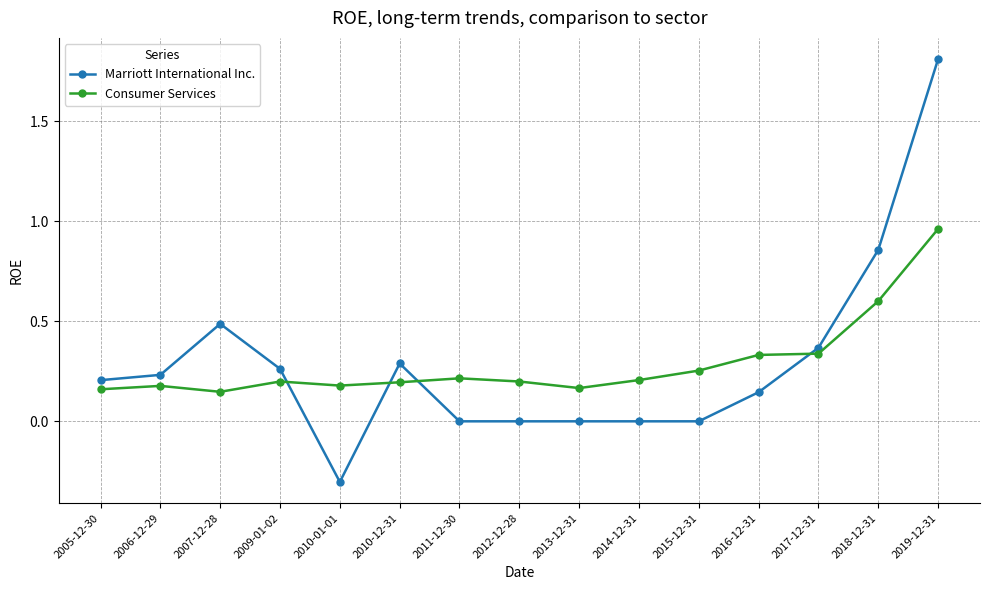

Which series has the largest range (max minus min)?

Marriott International Inc.